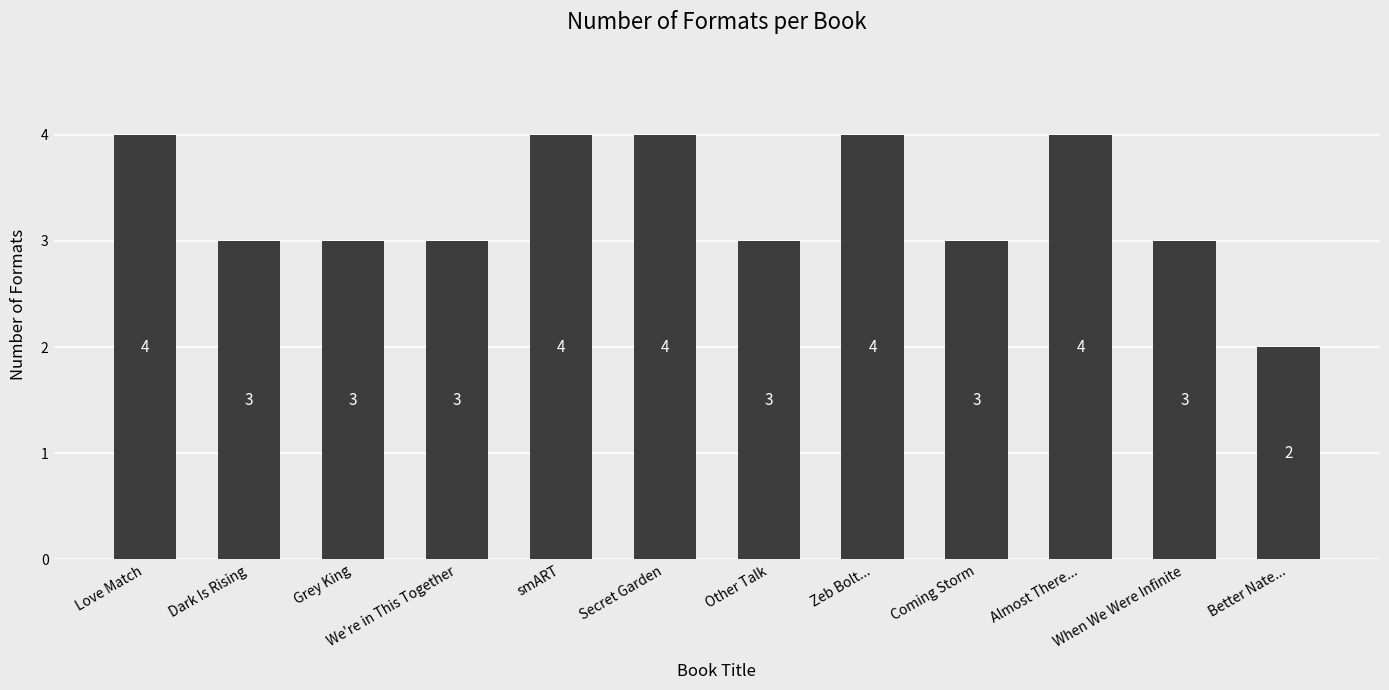

True or false: the data shows 3 at We're in This Together.

True